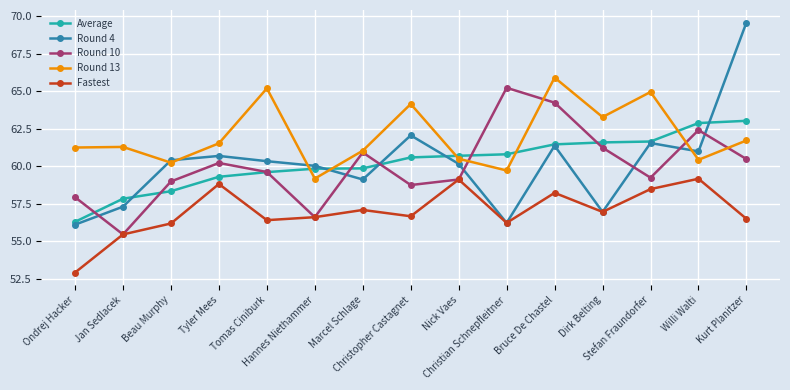

Which series has the largest total across all categories?

Round 13